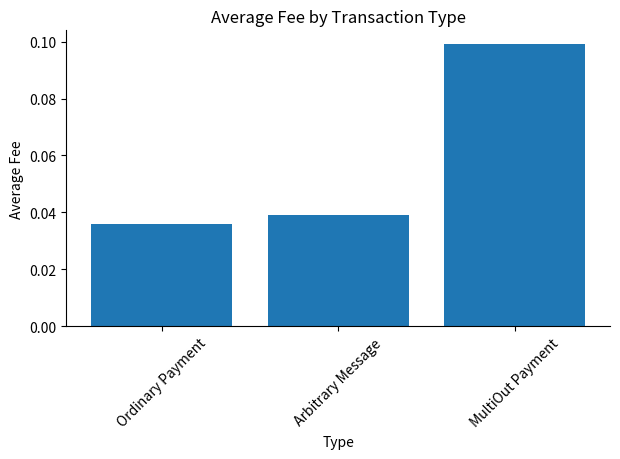

Are the bars horizontal?

No